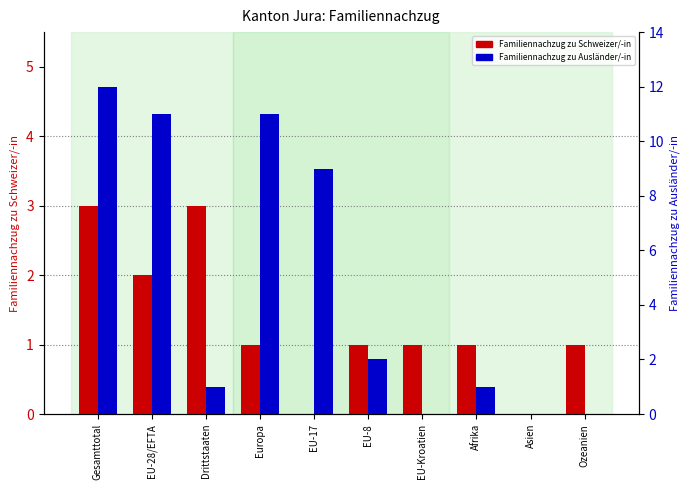

What are all the series names shown in the legend?

Familiennachzug zu Schweizer/-in, Familiennachzug zu Ausländer/-in